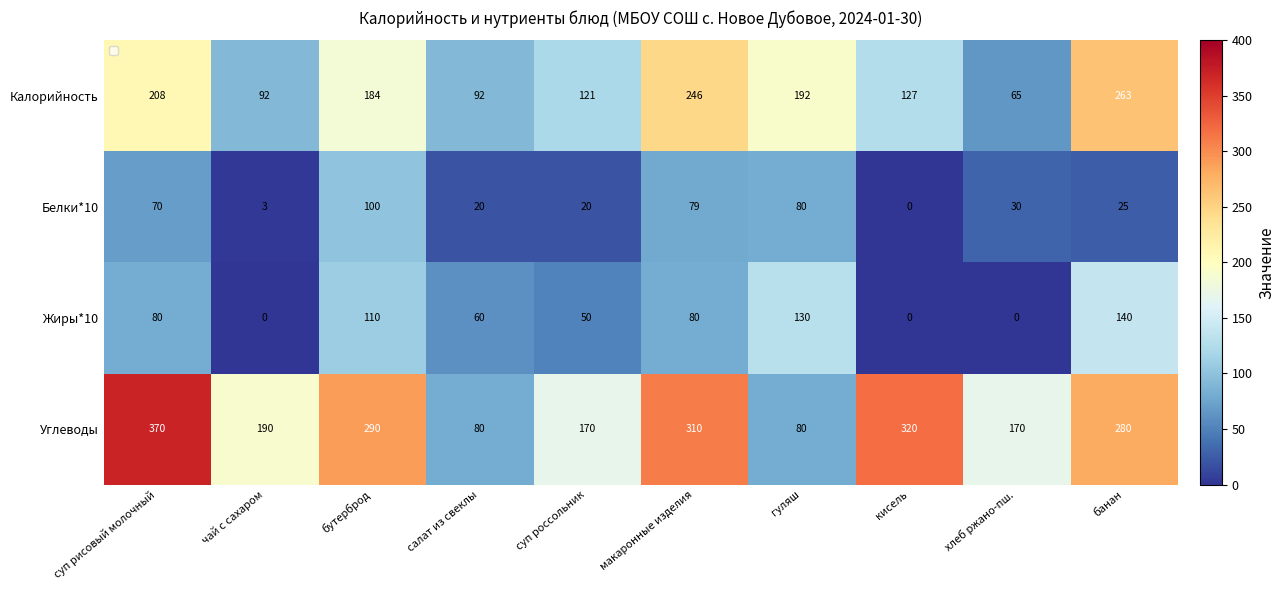

Rank the categories by Калорийность value from highest to lowest.

банан, макаронные изделия, суп рисовый молочный, гуляш, бутерброд, кисель, суп россольник, чай с сахаром, салат из свеклы, хлеб ржано-пш.